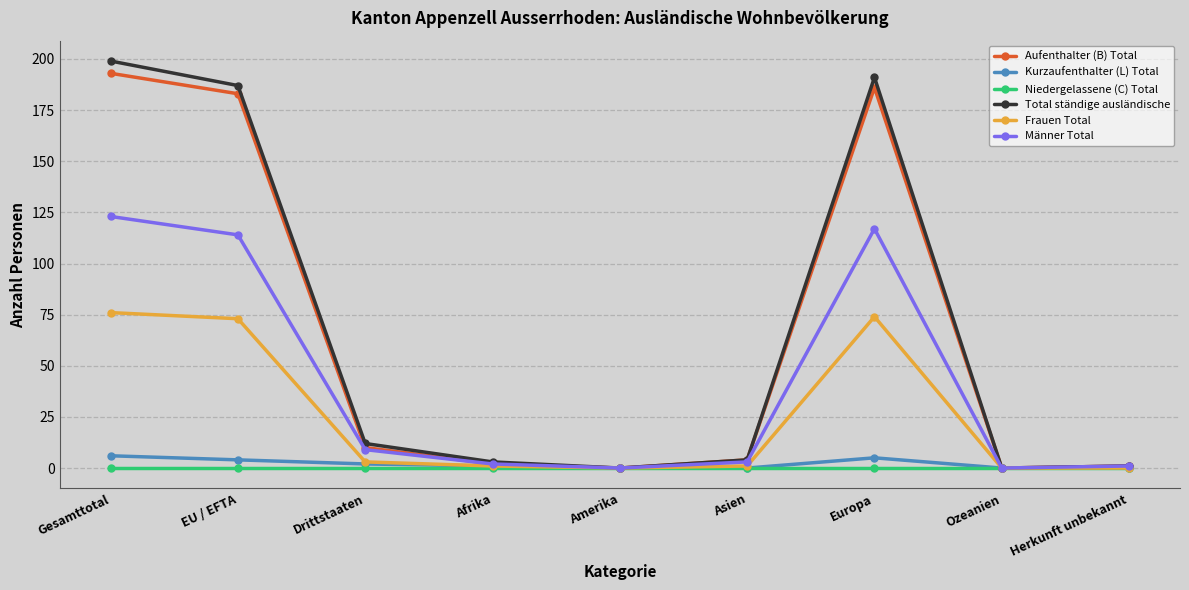

How many values in the Aufenthalter (B) Total series are below 4?

4